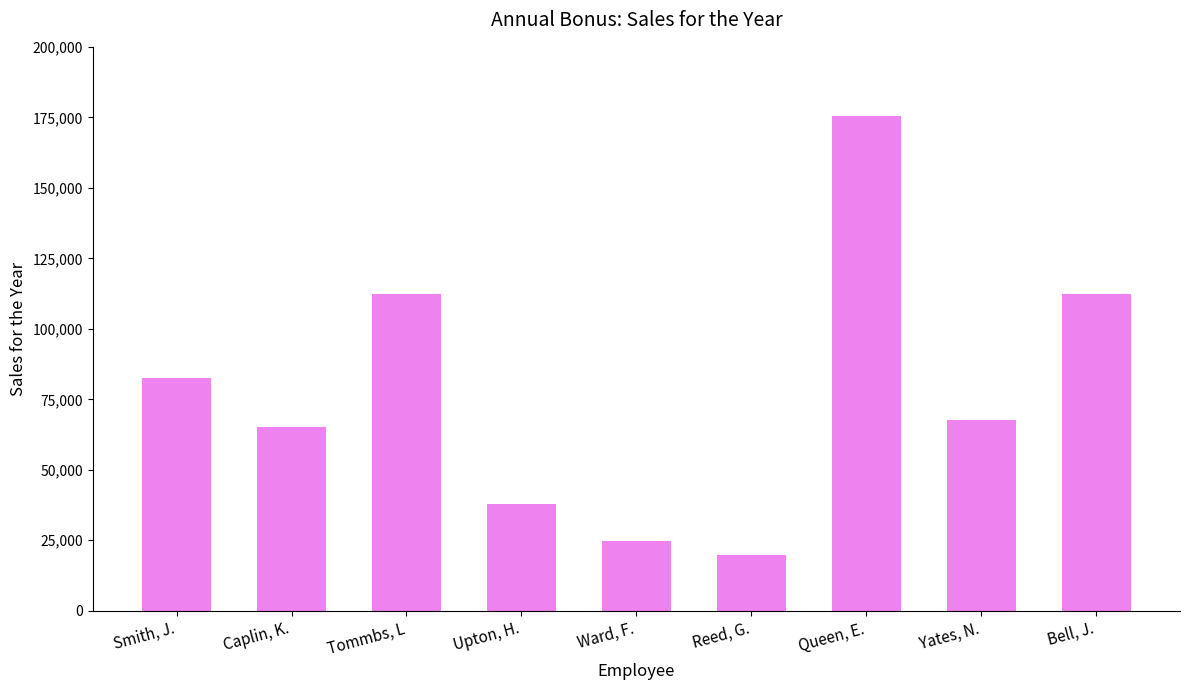

Approximately how many times larger is the value at Tommbs, L compared to Smith, J.?

1.4